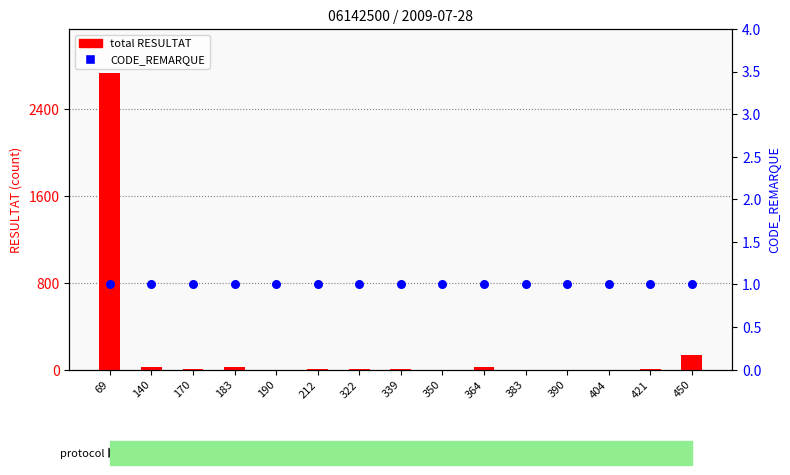

At which category is the sum across all series the highest?

69